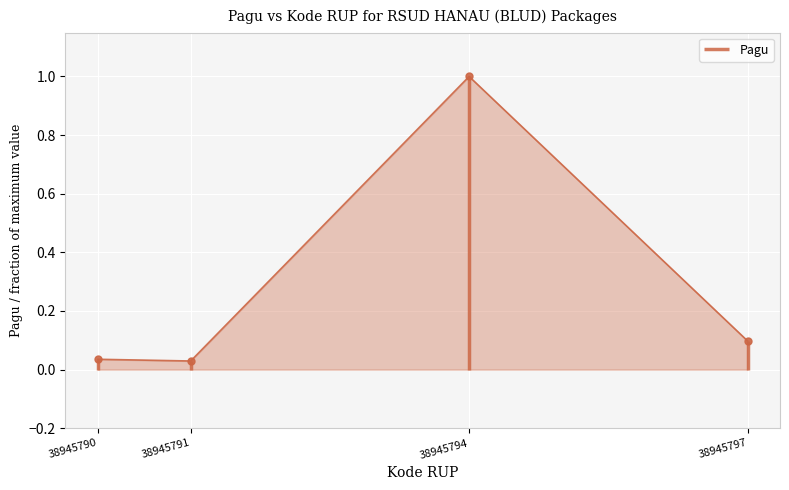

What is the difference between the second highest and minimum values?

0.1